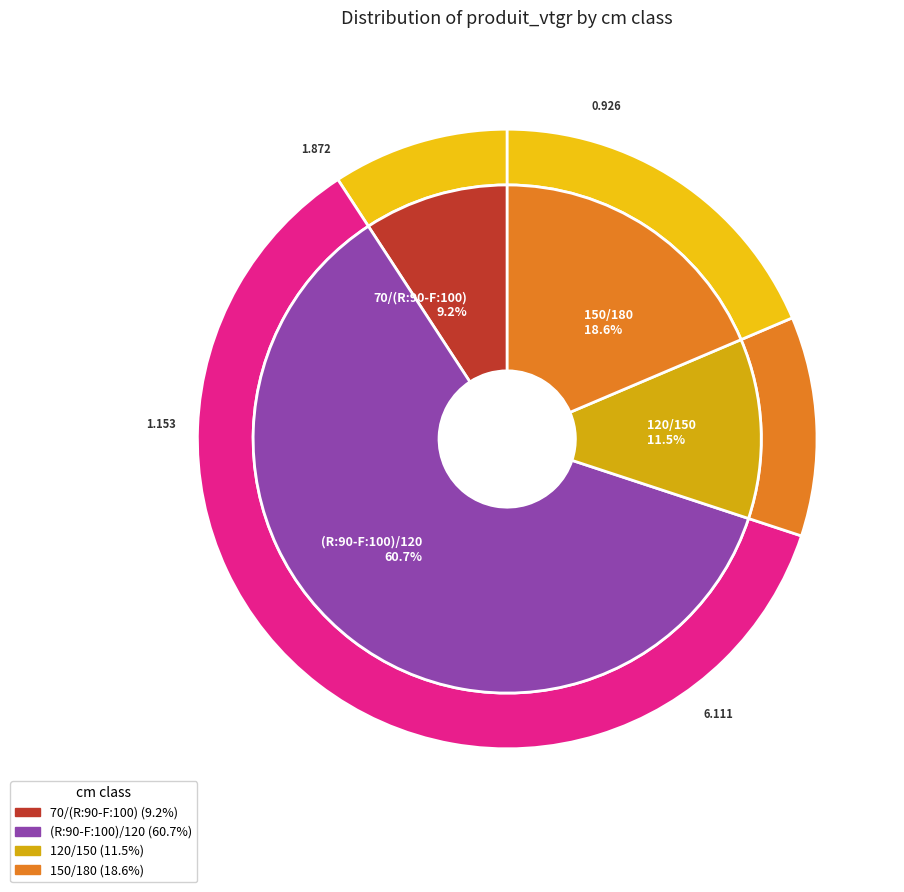

How many segments does this pie chart have?

4